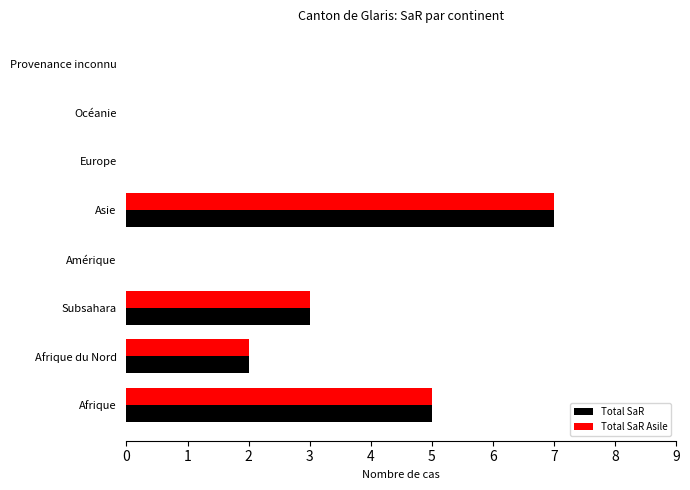

Count the number of categories in the chart.

8